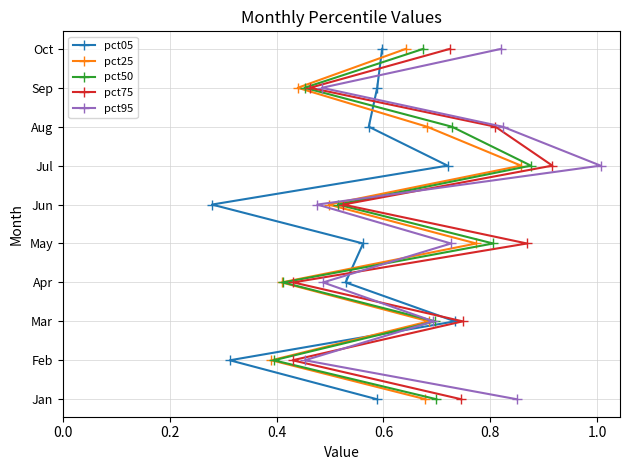

Which has a higher value, 0.6 or 1.0?

1.0